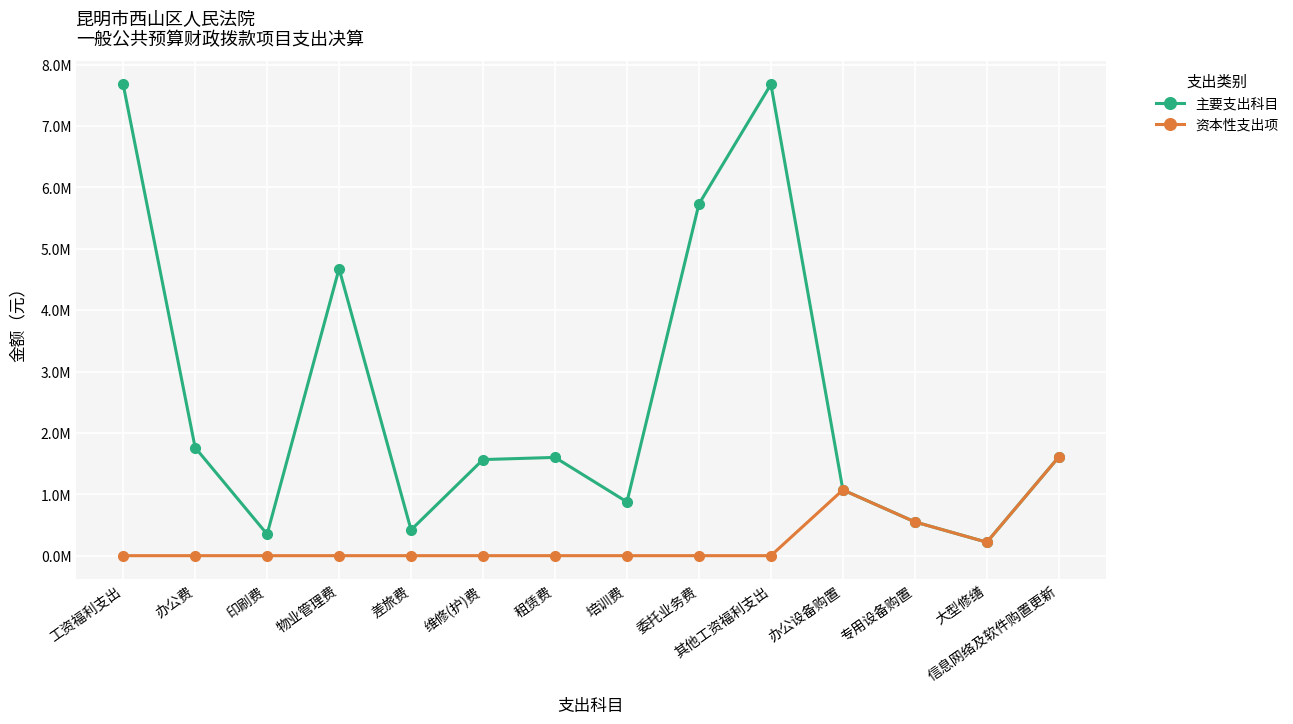

What are all the series names shown in the legend?

主要支出科目, 资本性支出项